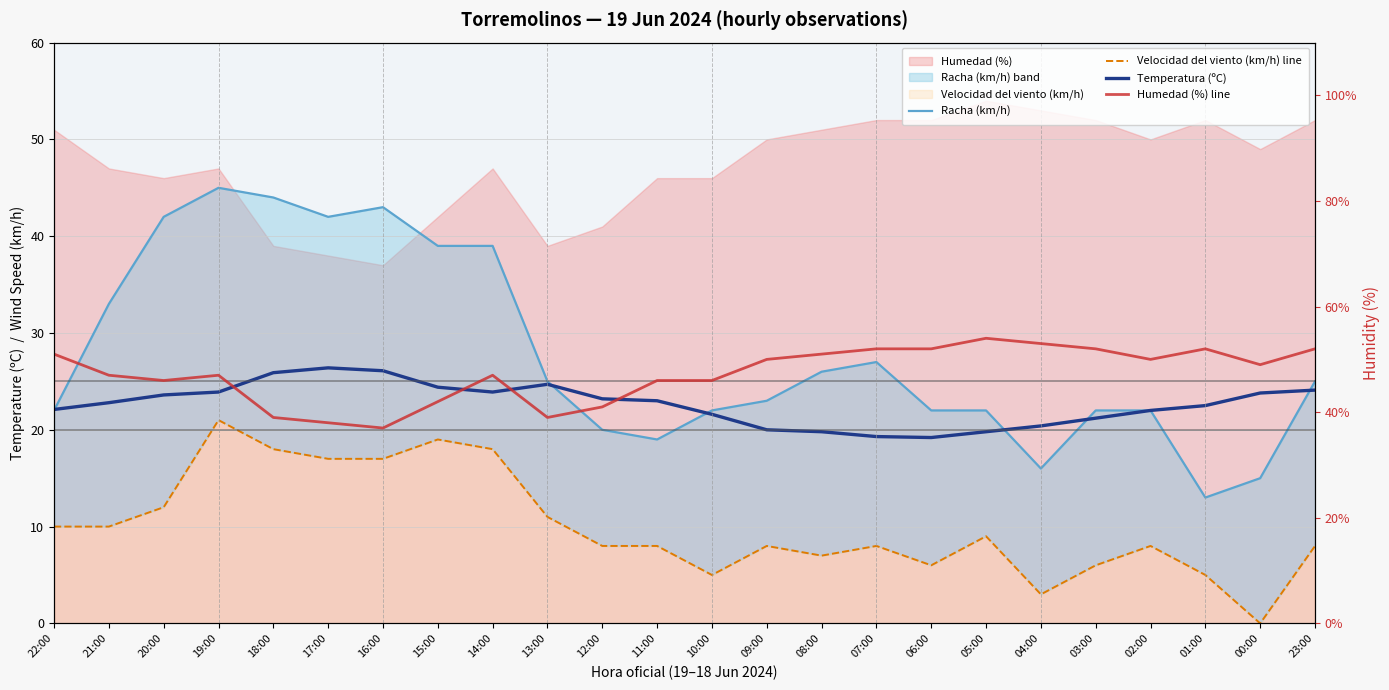

List the labels in order of Racha (km/h) value, smallest first.

01:00, 00:00, 04:00, 11:00, 12:00, 22:00, 10:00, 06:00, 05:00, 03:00, 02:00, 09:00, 13:00, 23:00, 08:00, 07:00, 21:00, 15:00, 14:00, 20:00, 17:00, 16:00, 18:00, 19:00